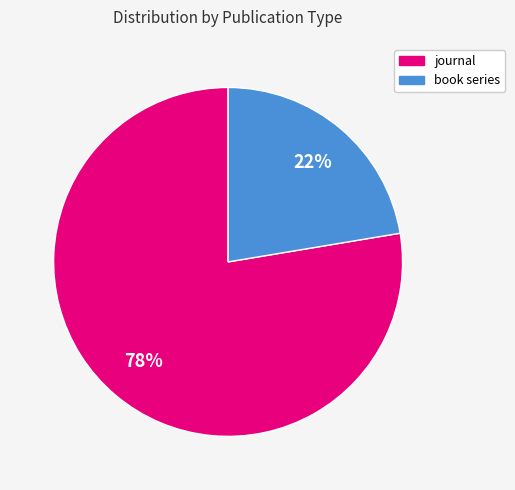

What percentage is the journal slice, to the nearest percent?

78%